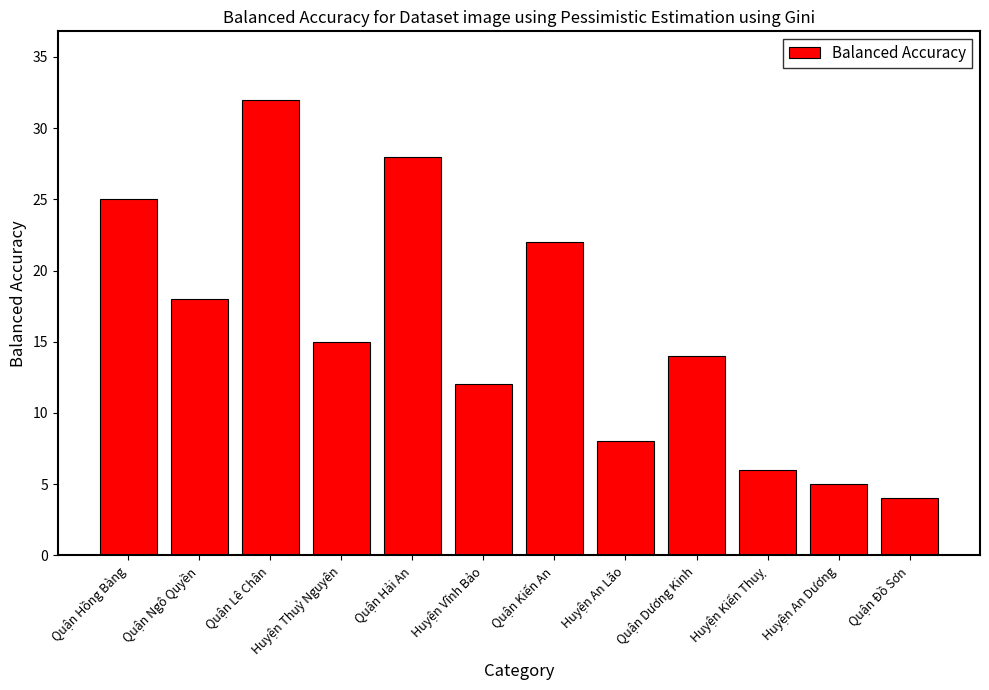

Reading right to left, extract all data points from this chart.

4	5	6	14	8	22	12	28	15	32	18	25